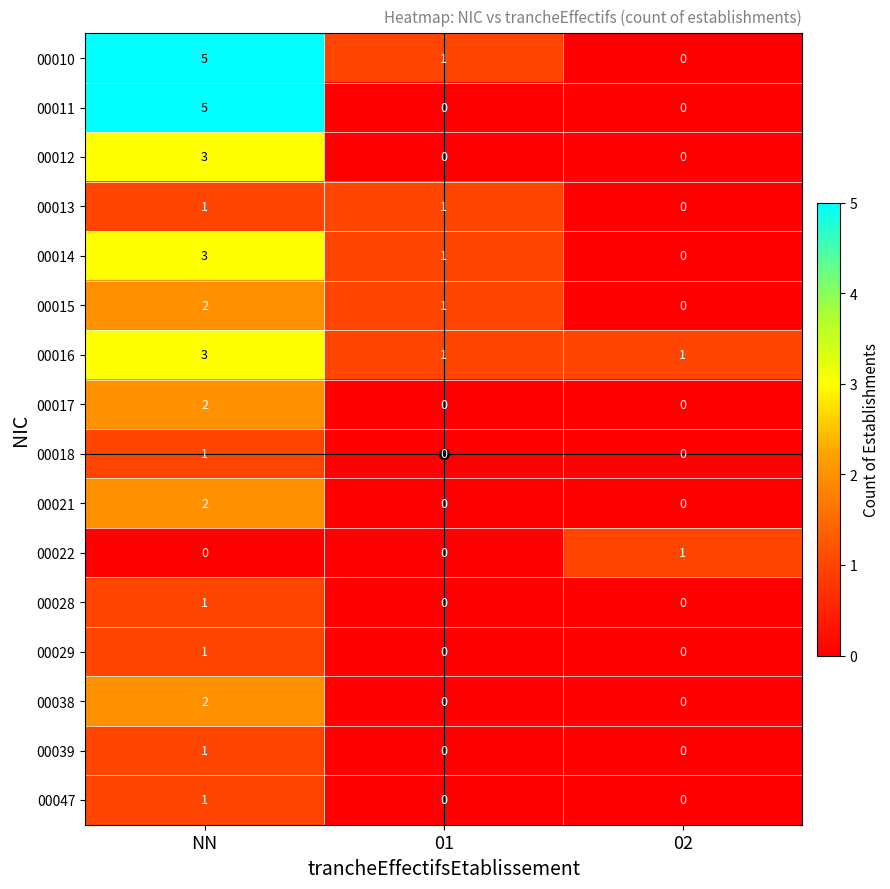

Is it true that 00039 equals 0 at 02?

True